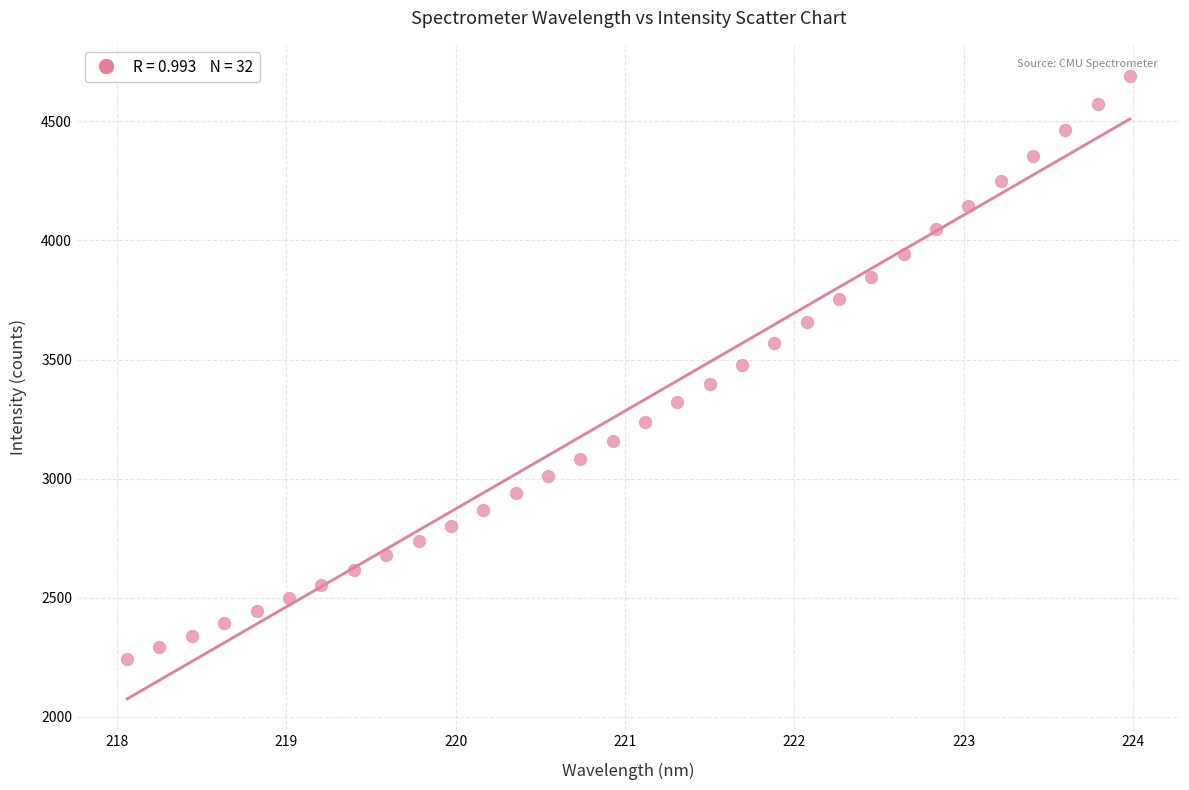

What is the range of Y values (max minus min)?

2446.9